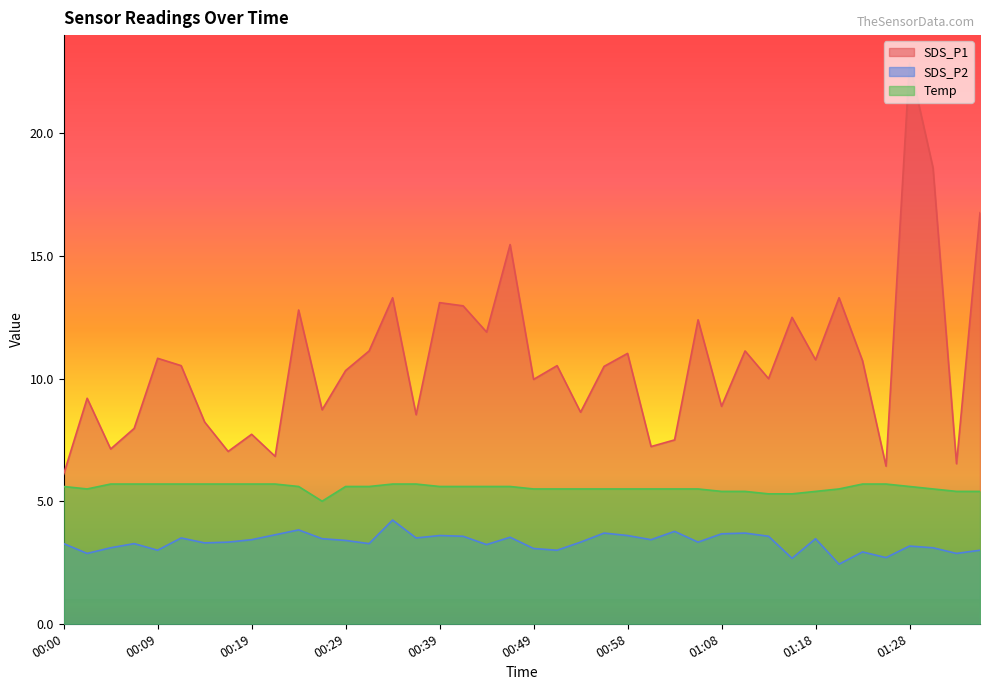

How many lines are shown in the chart?

3